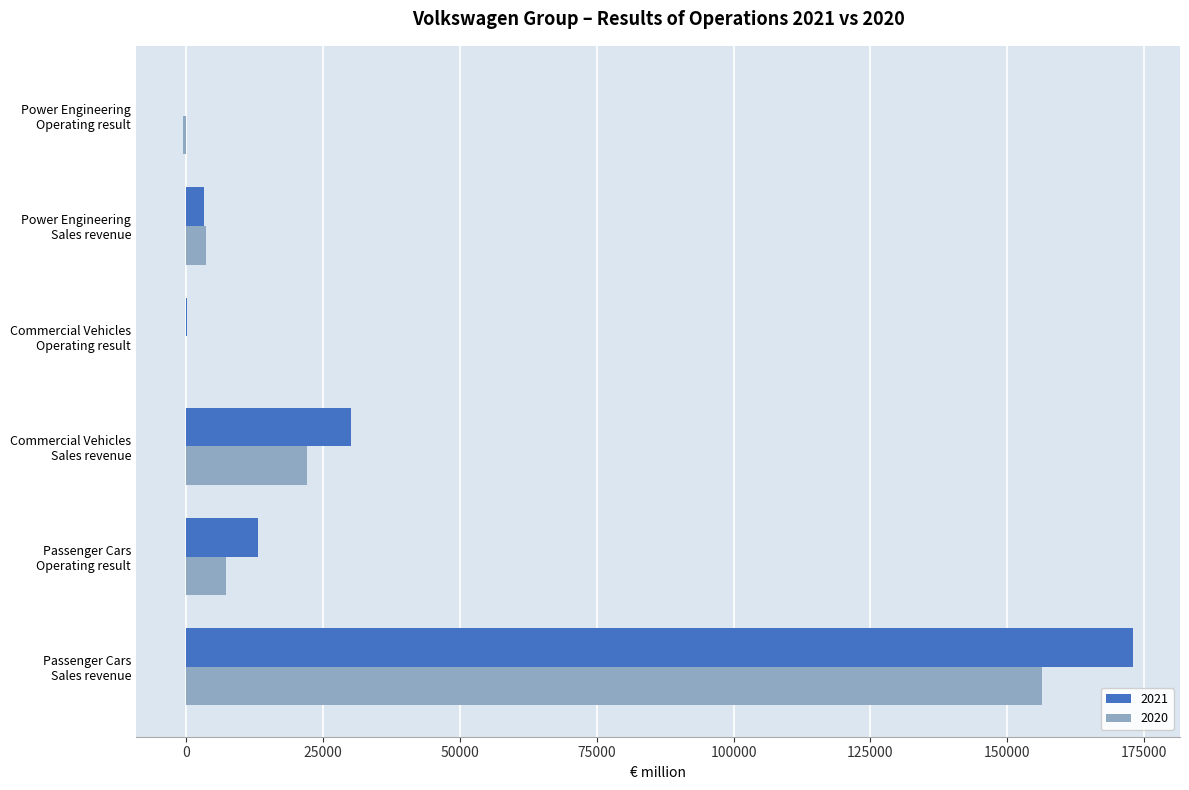

At which category is the sum across all series the highest?

Passenger Cars
Sales revenue